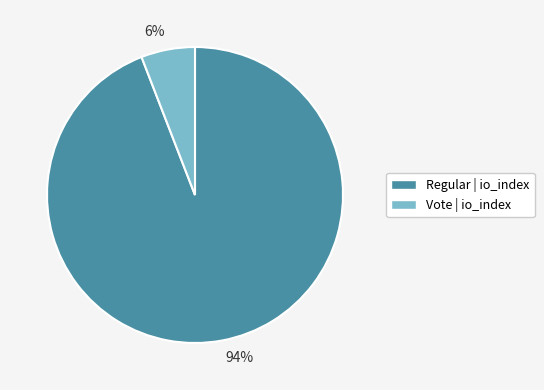

What is the majority slice?

94%